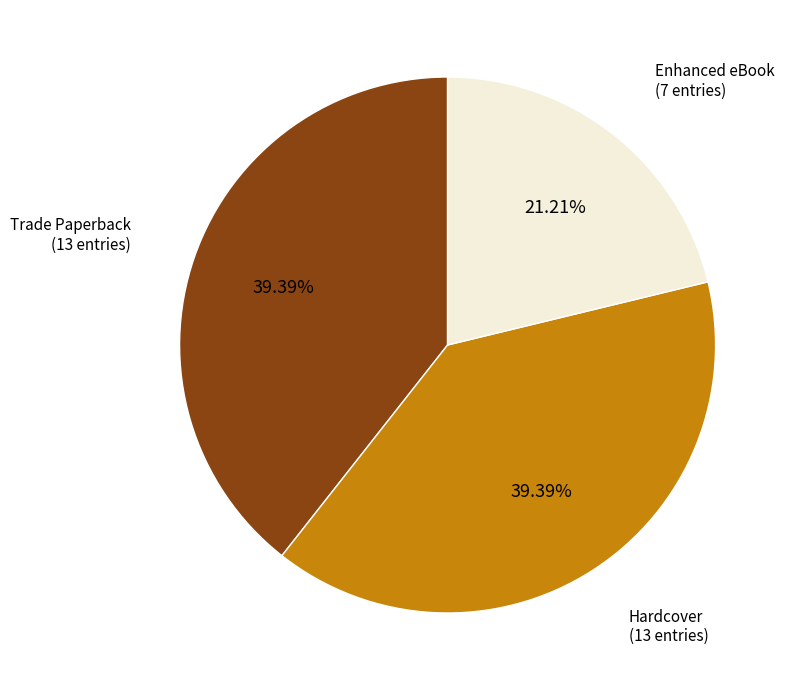

Approximately how many times larger is the value at Enhanced eBook compared to Trade Paperback?

0.5